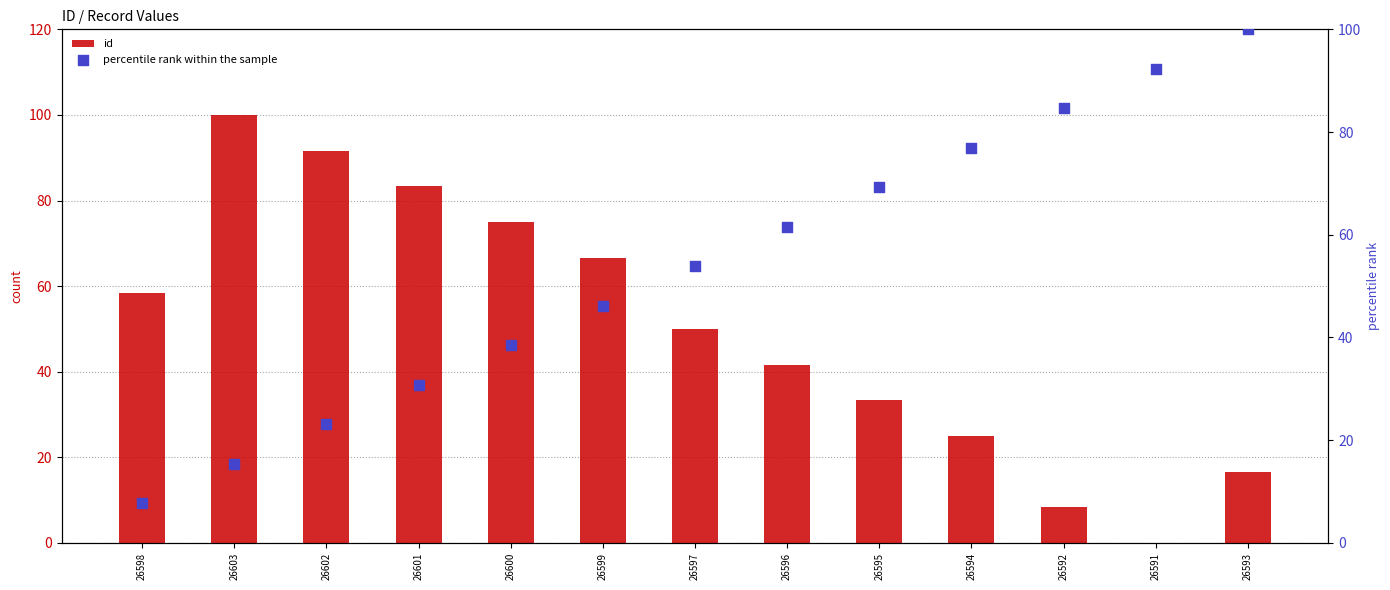

Which series reaches the minimum Y coordinate?

id